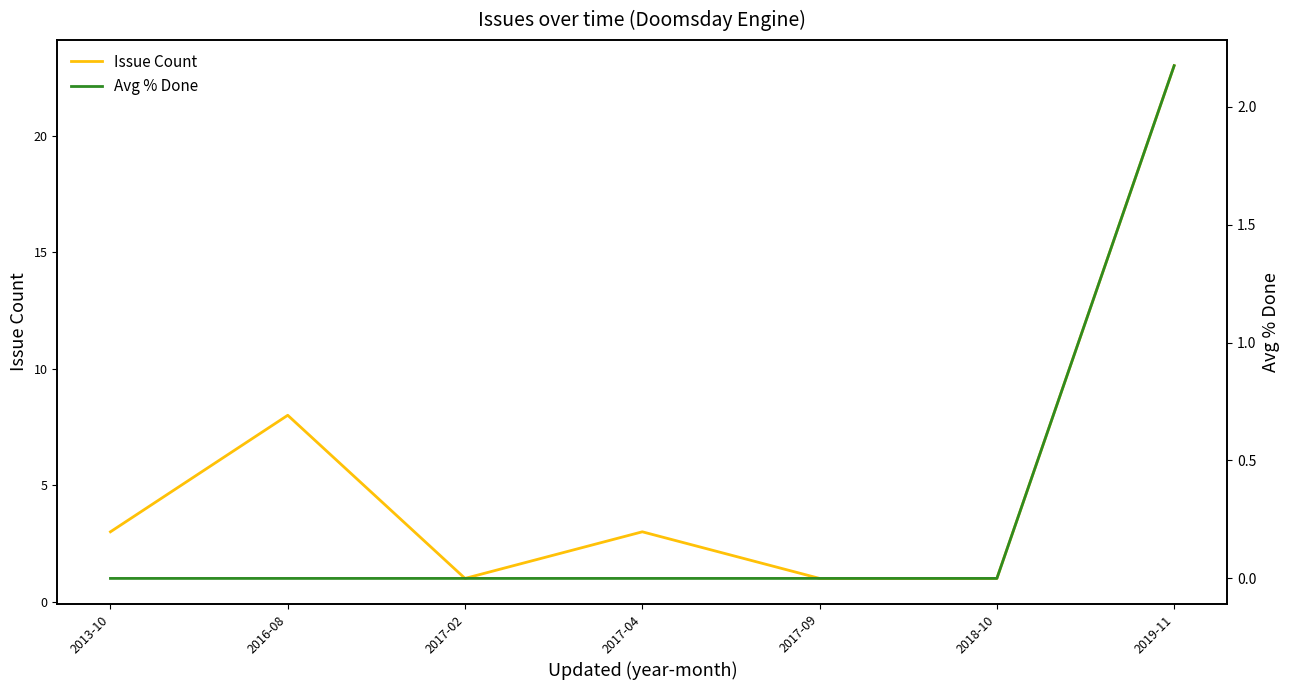

What is the difference between the maximum and minimum values in the Avg % Done series?

2.2